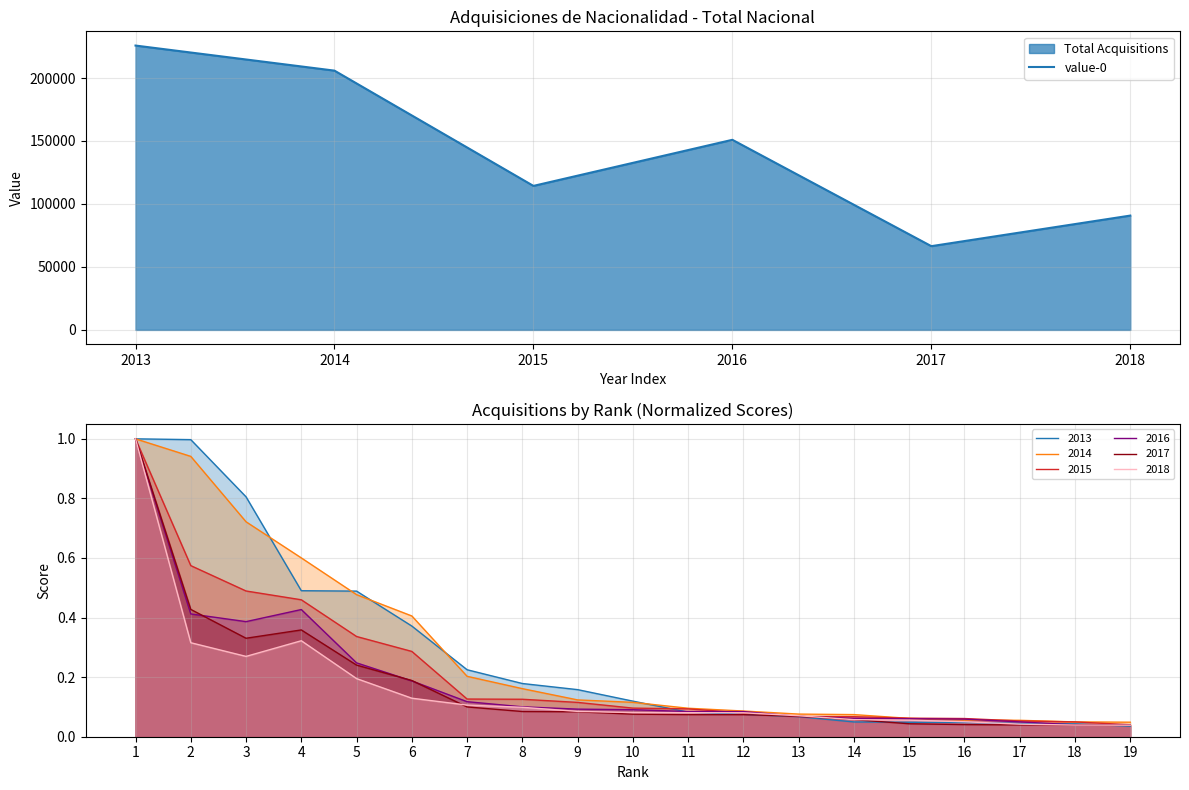

What is the change in value from 2013 to 2014?

-19913